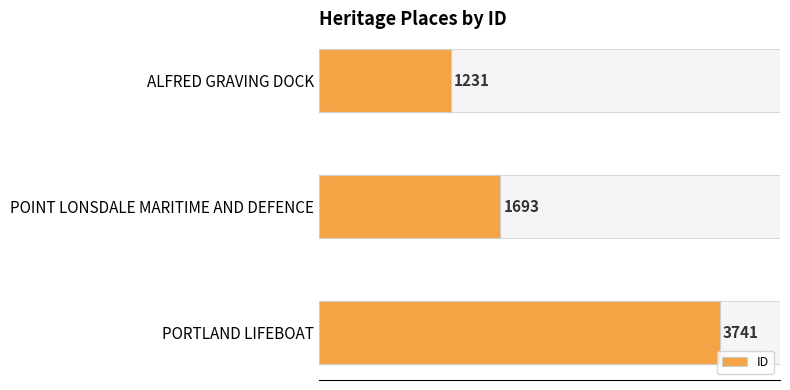

The value at ALFRED GRAVING DOCK is 1675. True or false?

False